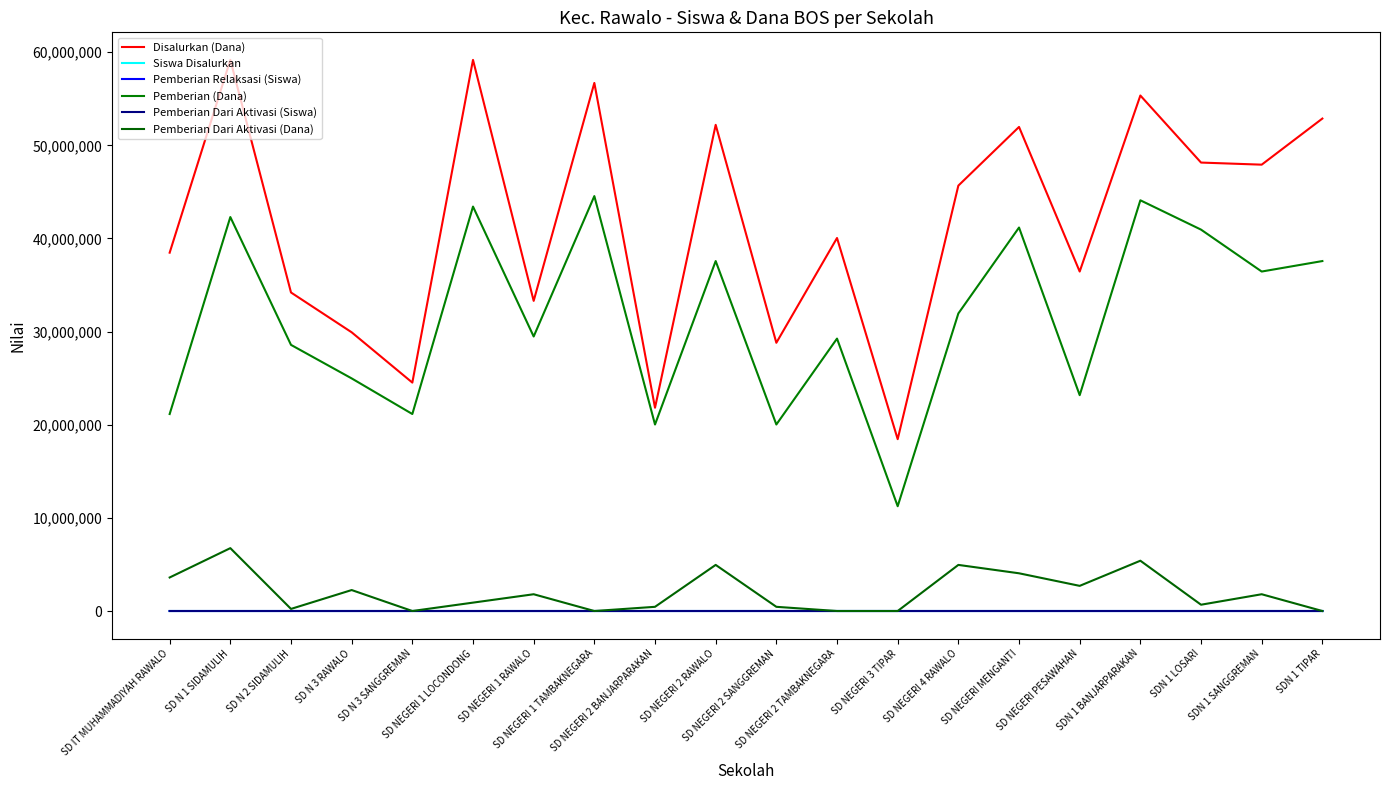

What are all the series names shown in the legend?

Disalurkan (Dana), Siswa Disalurkan, Pemberian Relaksasi (Siswa), Pemberian (Dana), Pemberian Dari Aktivasi (Siswa), Pemberian Dari Aktivasi (Dana)